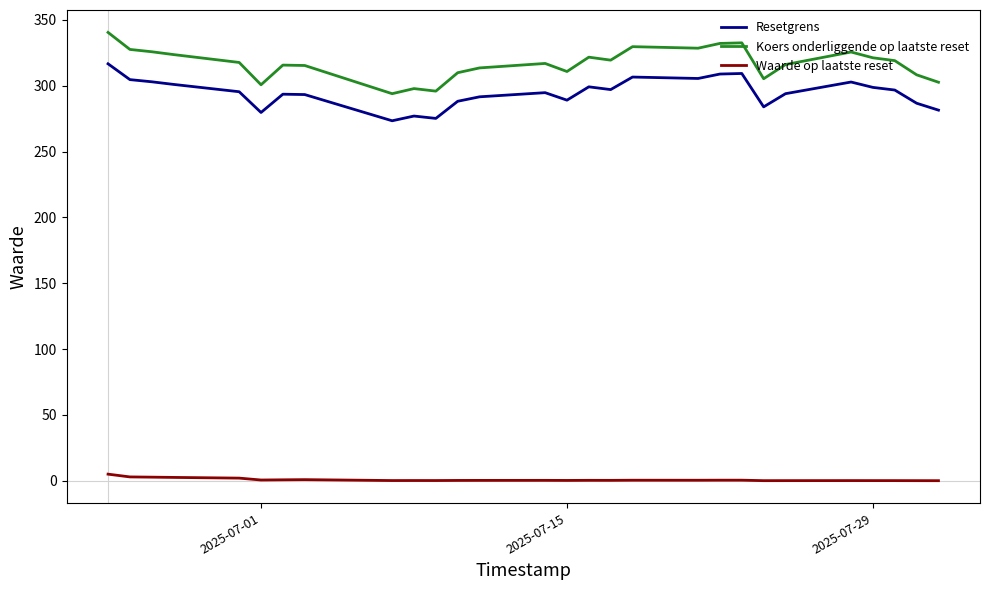

What is the greatest value displayed?

340.5